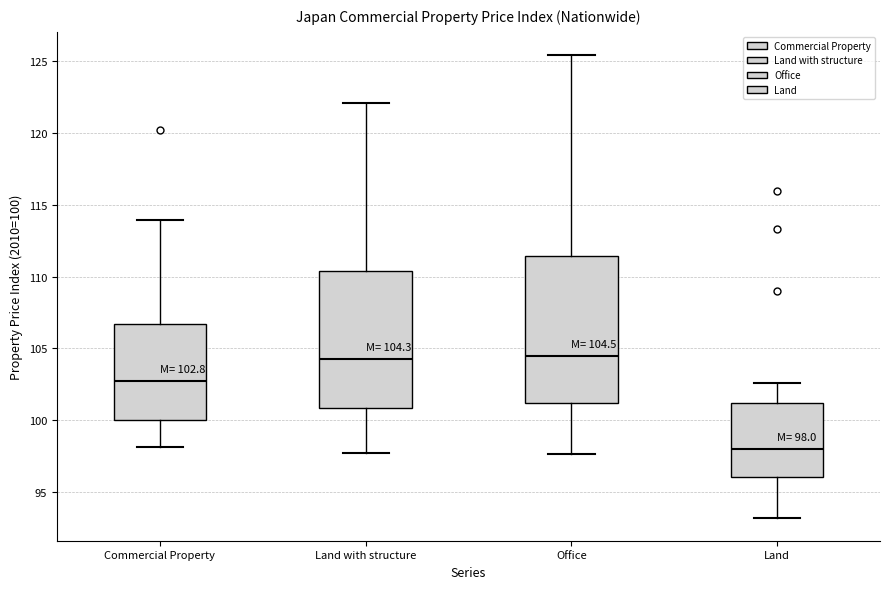

Comparing the boxes themselves (not the whiskers), which one is the tallest?

Office